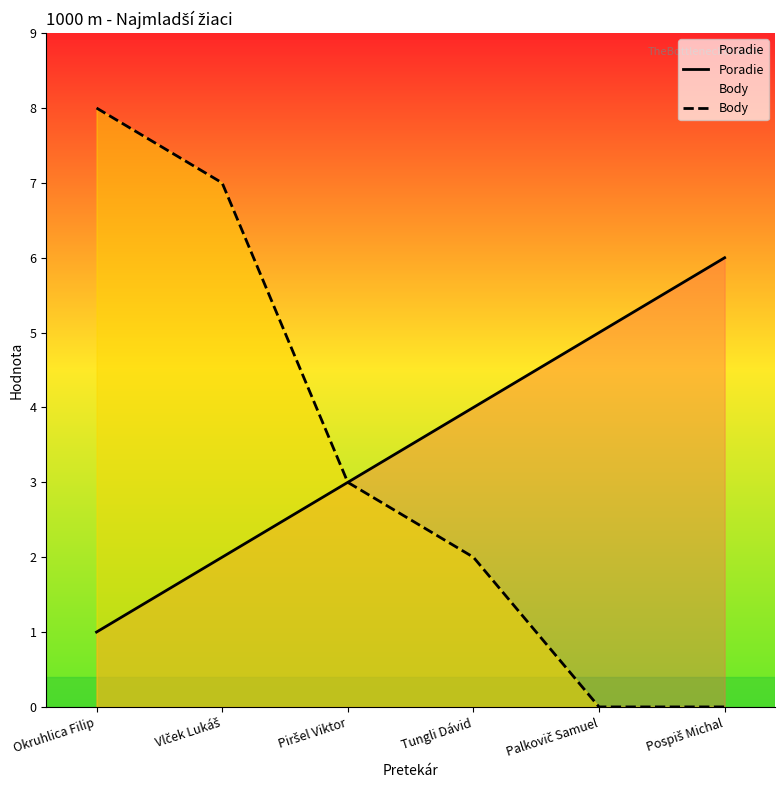

List the labels in order of Poradie value, smallest first.

Okruhlica Filip, Vlček Lukáš, Piršel Viktor, Tungli Dávid, Palkovič Samuel, Pospiš Michal